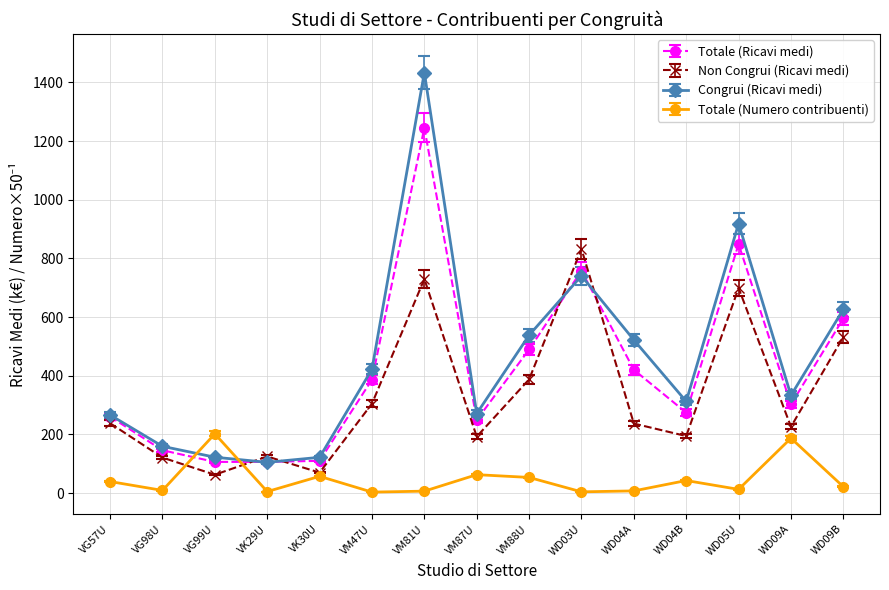

Which series changed the most between VG99U and VK30U?

Totale (Numero contribuenti)